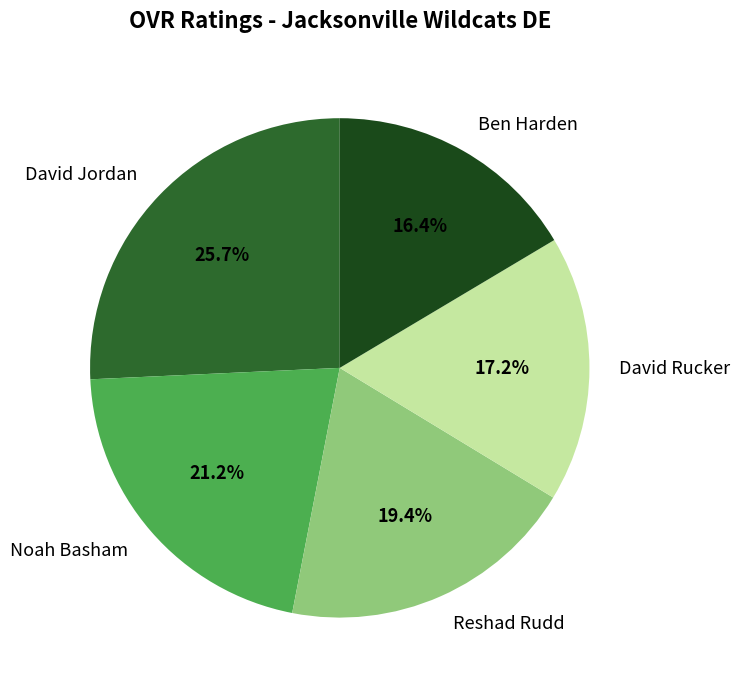

How much of the chart is everything except David Jordan?

74.3%